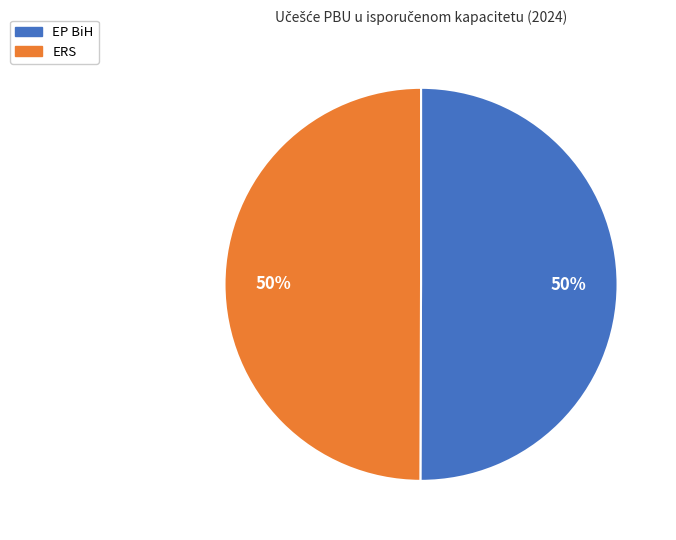

To the nearest percent, what is the average slice percentage?

50%